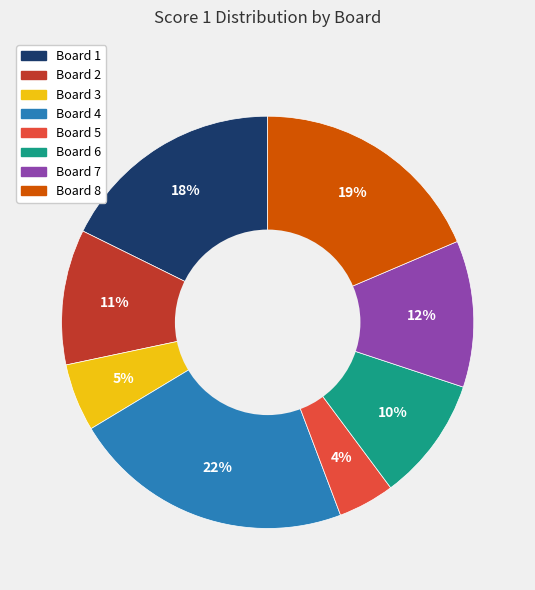

To the nearest percent, what is the average slice percentage?

12%